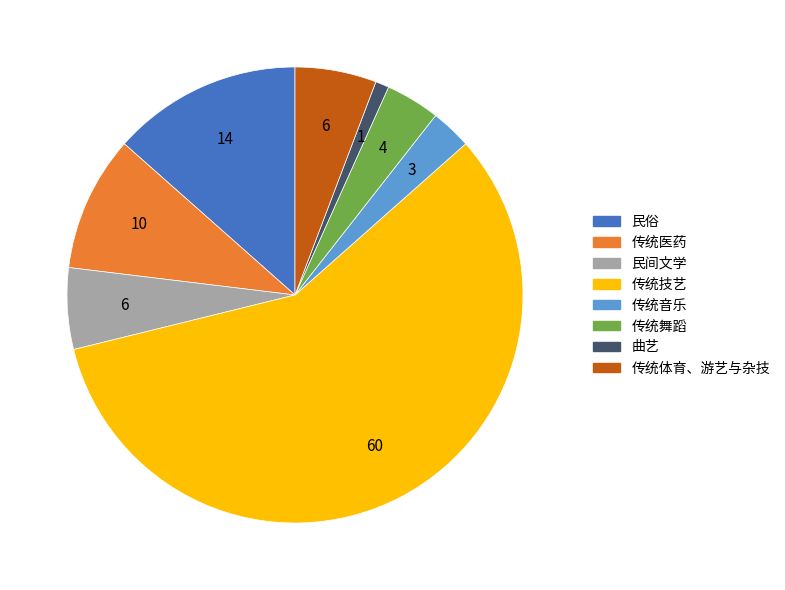

True or false: 曲艺 accounts for 1% of the total.

True